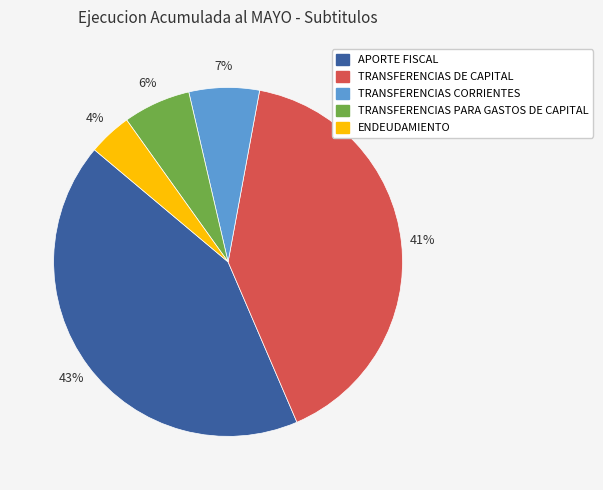

Is there any slice that represents more than half of the pie?

No